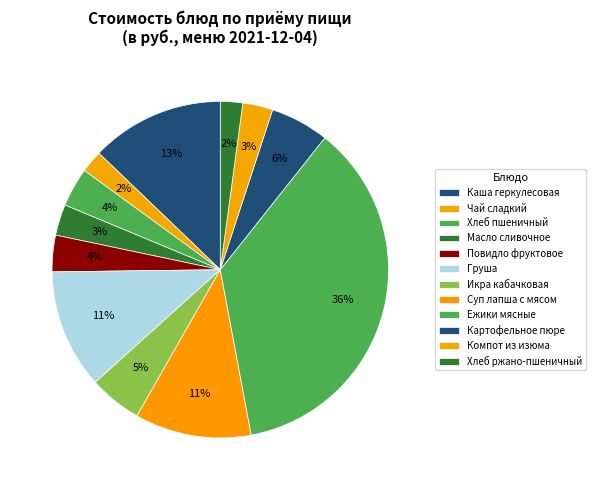

To the nearest percent, what percentage of the pie is Повидло фруктовое?

4%